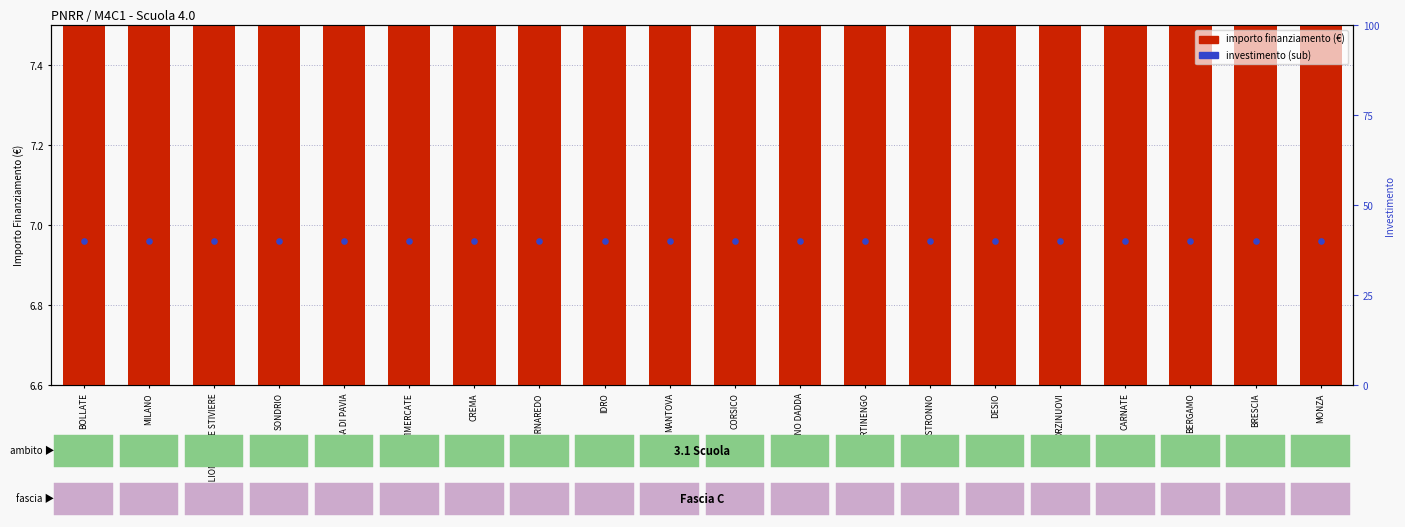

Which series has the widest spread of Y values?

importo finanziamento (€)